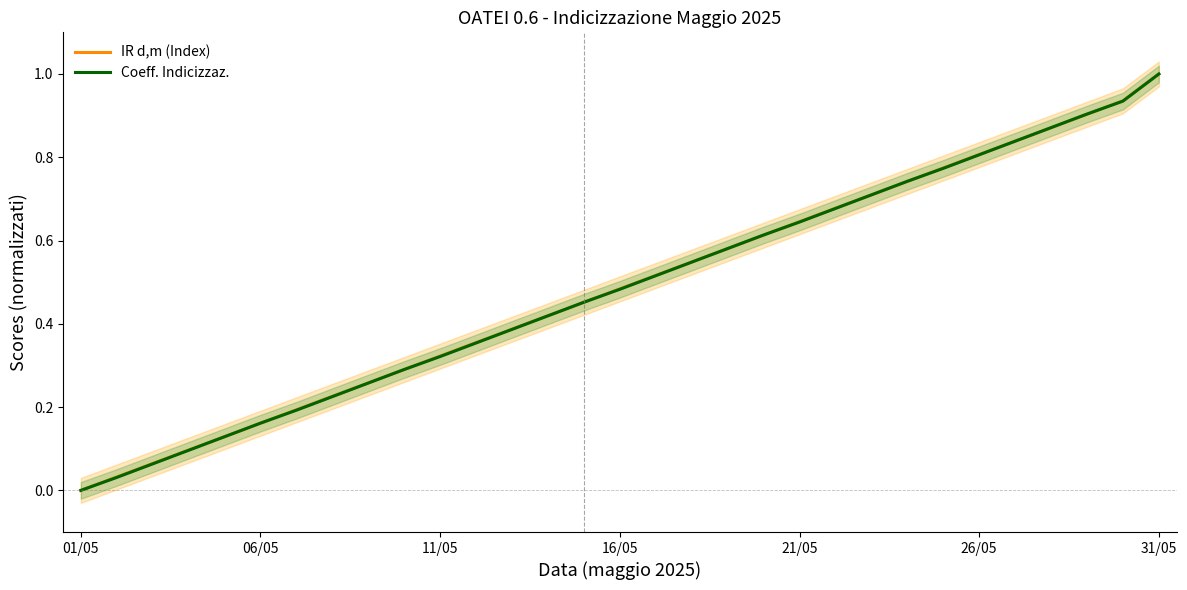

What is the highest value of the Coeff. Indicizzaz. series?

1.0